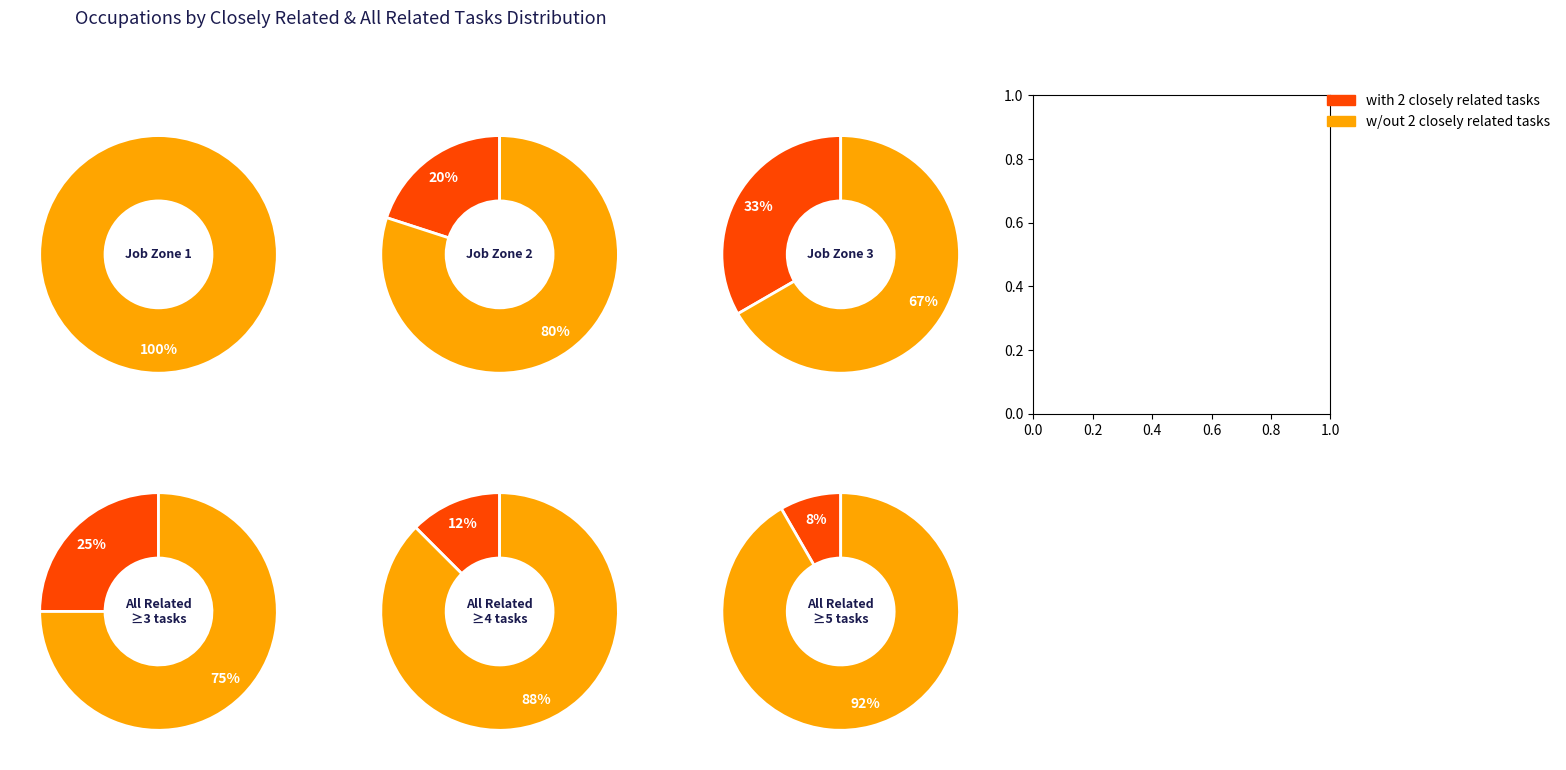

True or false: Shoe Machine Operators and Tenders accounts for 10% of the total.

False